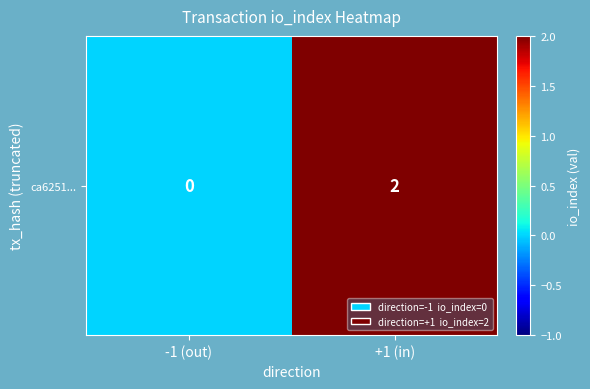

At which label is the value closest to 1?

-1 (out)